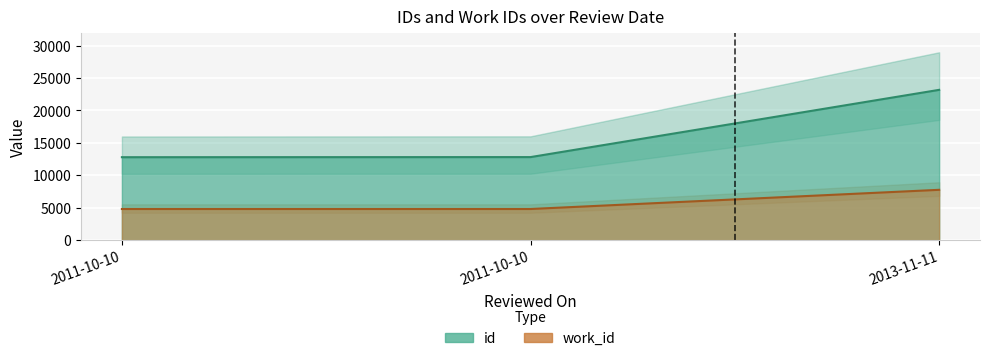

What is the minimum value shown in the chart?

4802